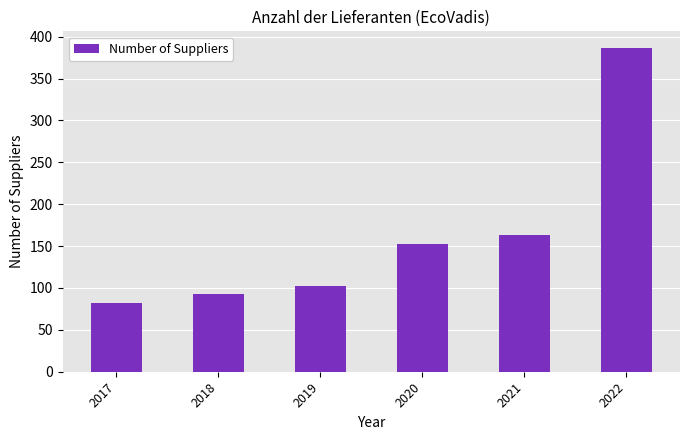

What is the sum of the values at 2022 and 2018?

480